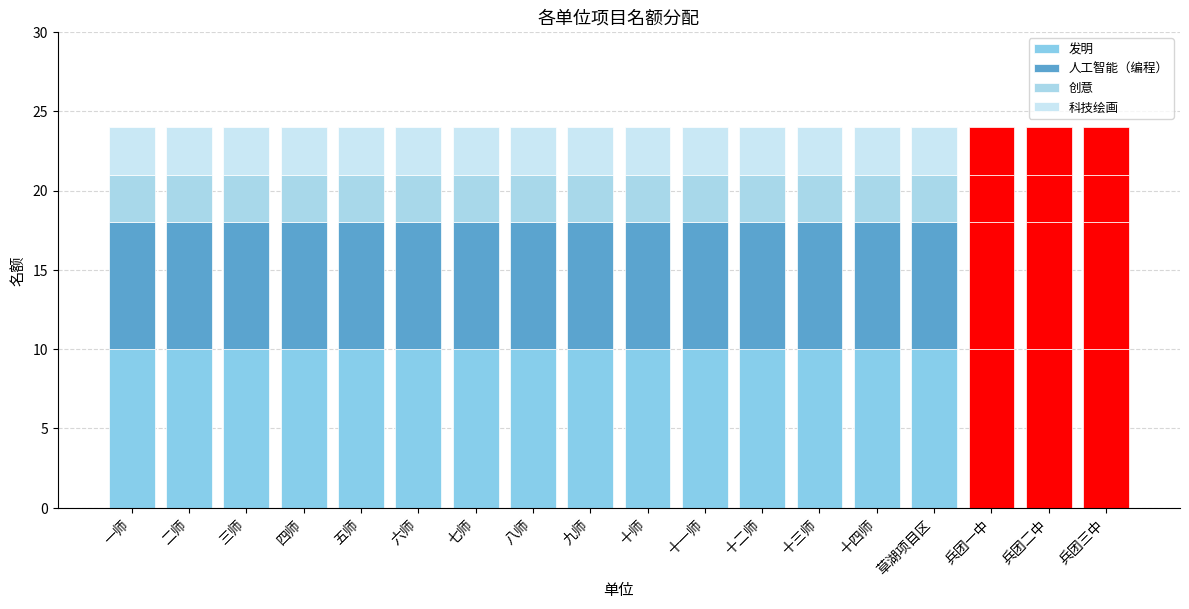

What is the highest value of the 发明 series?

10